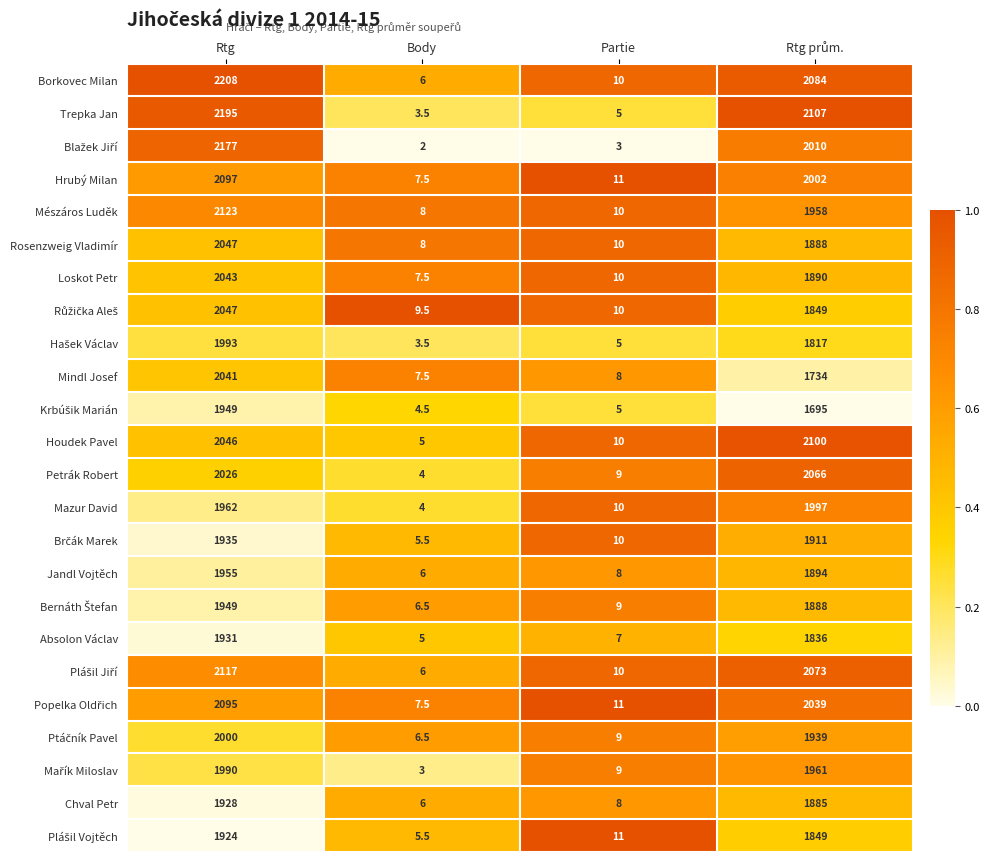

What is the spread (max minus min) of values at Body?

7.5